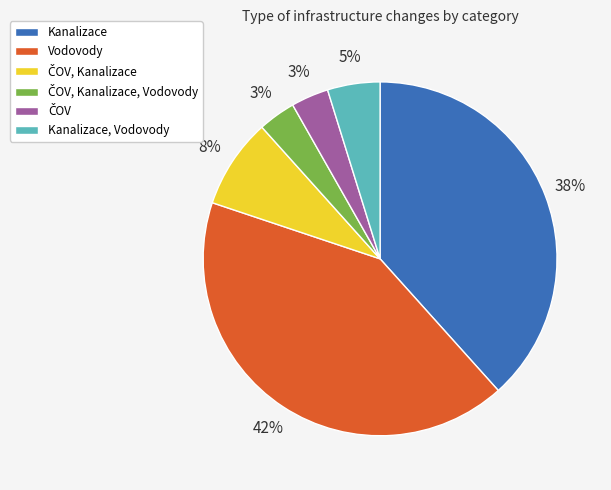

To the nearest percent, what is the average slice percentage?

17%